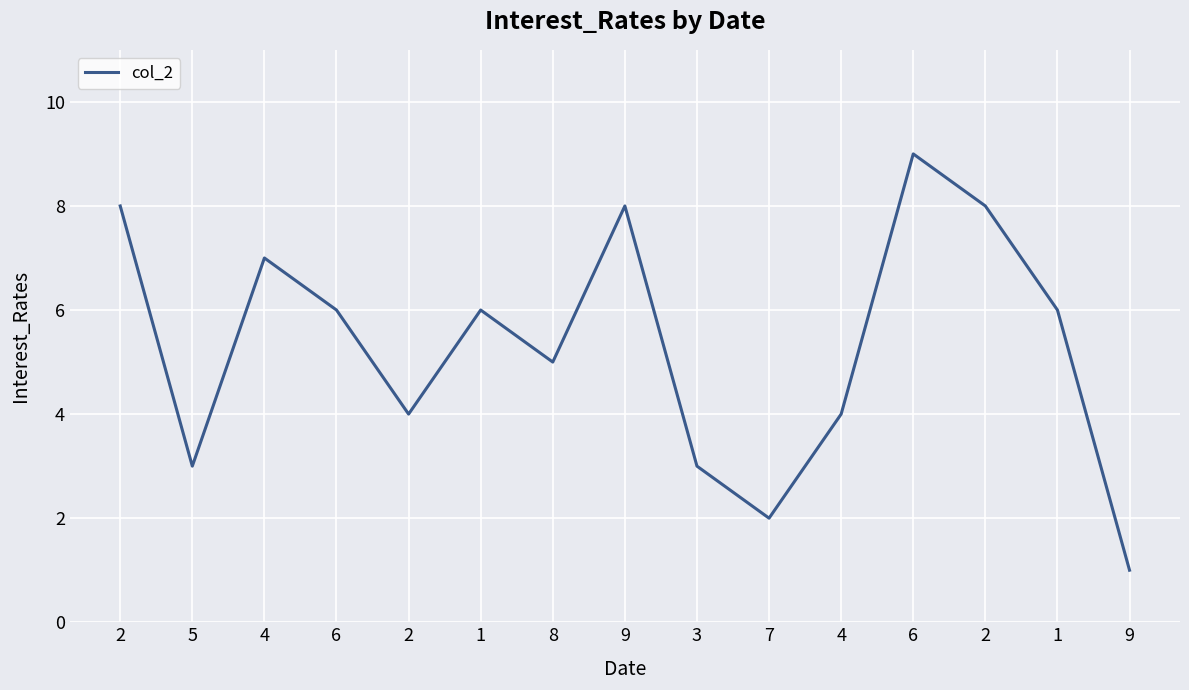

Is it true that the value at 2 is 8?

True